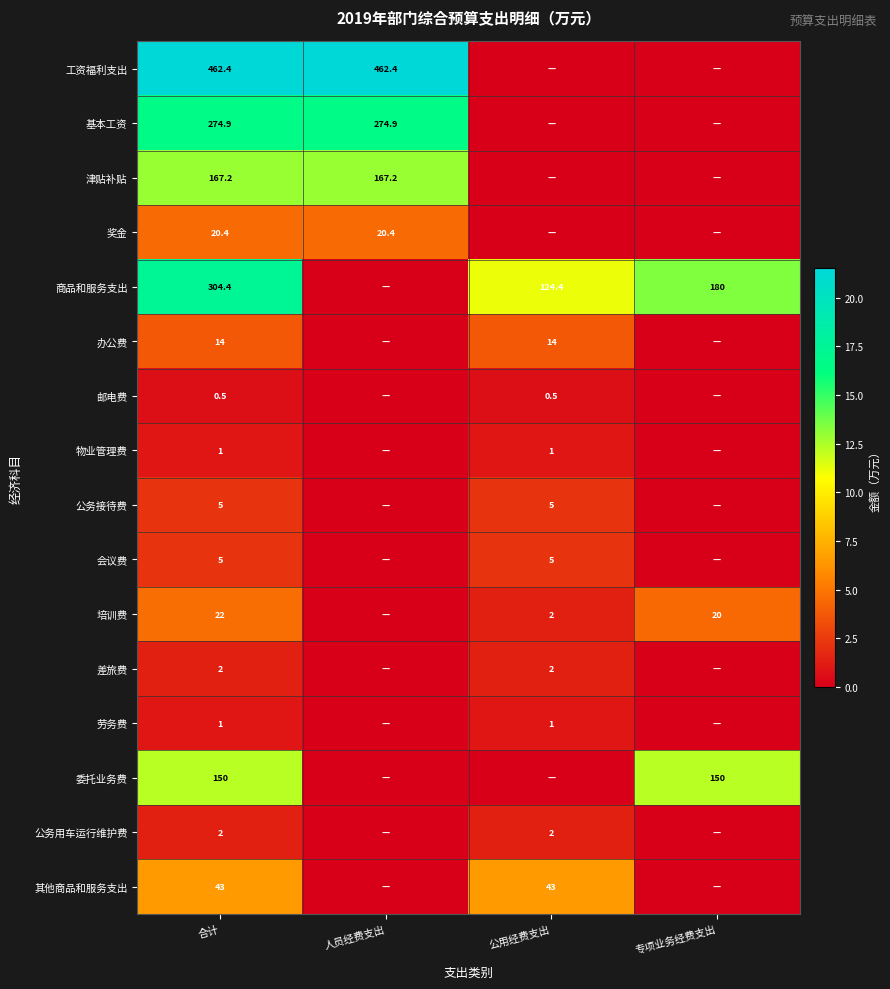

What is the total value across all series at 合计?

1474.8